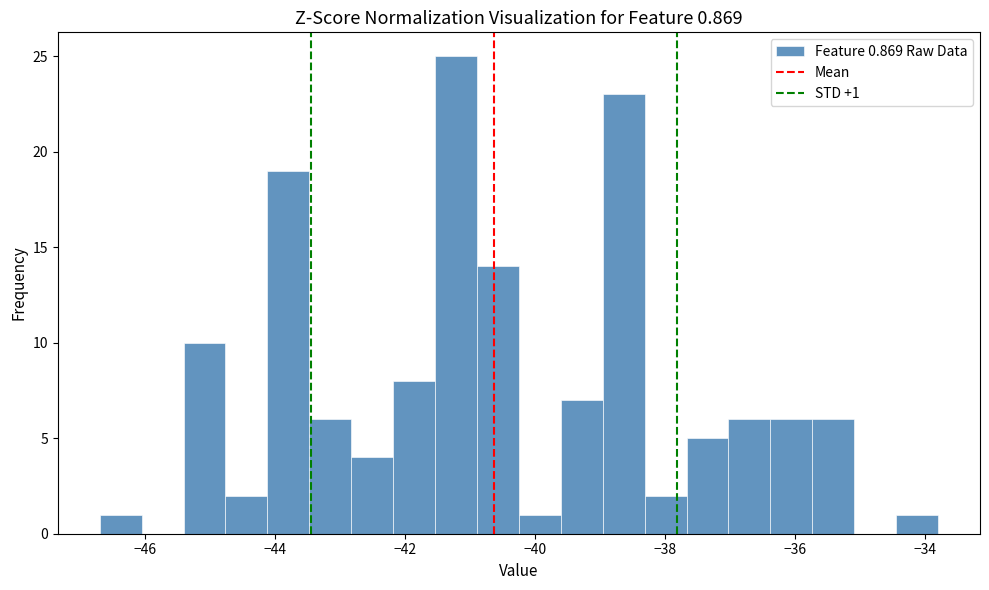

Around what value on the x-axis is the tallest bar? Give the approximate position of its centre, as read against the axis.

-41.2